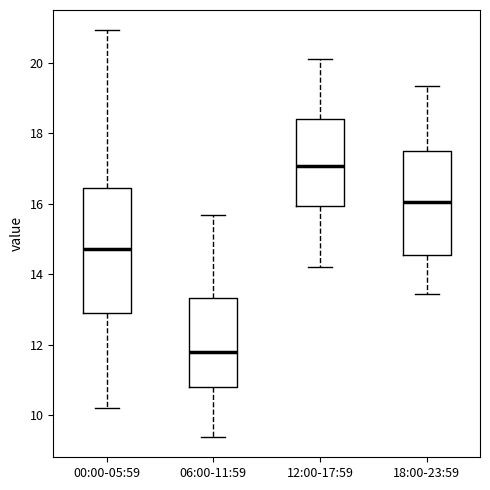

Which box is the tallest, from its lower edge to its upper edge?

00:00-05:59